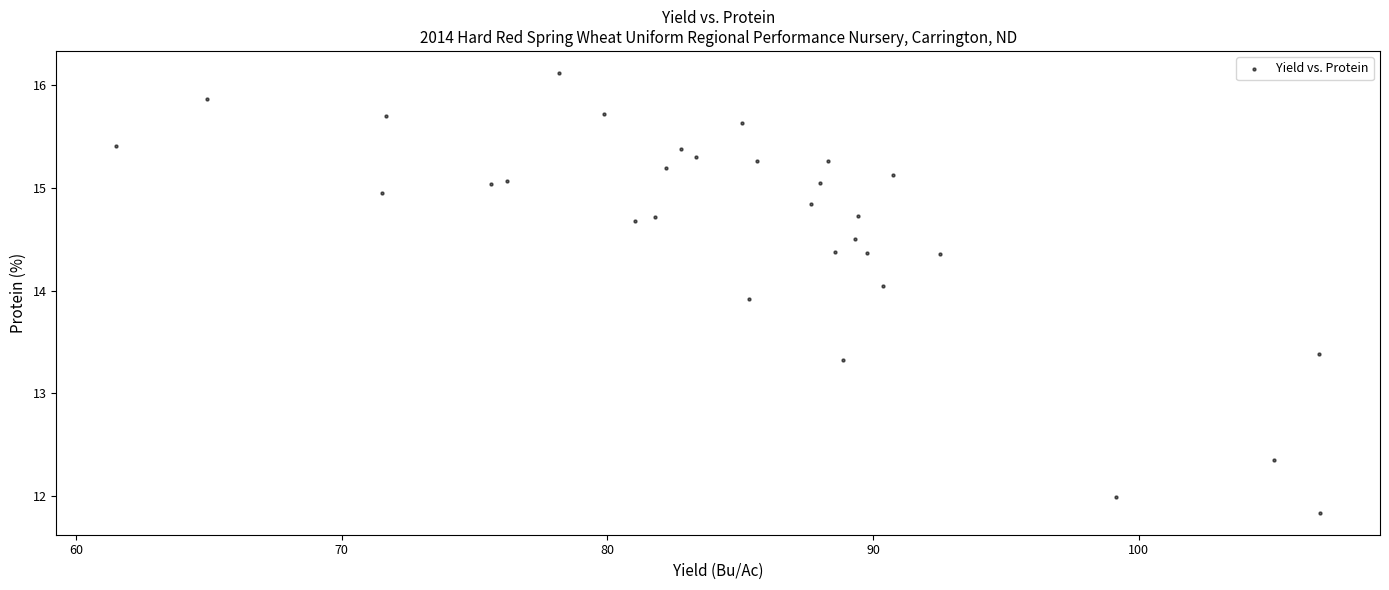

What Y value in the scatter plot is closest to 13?

13.3